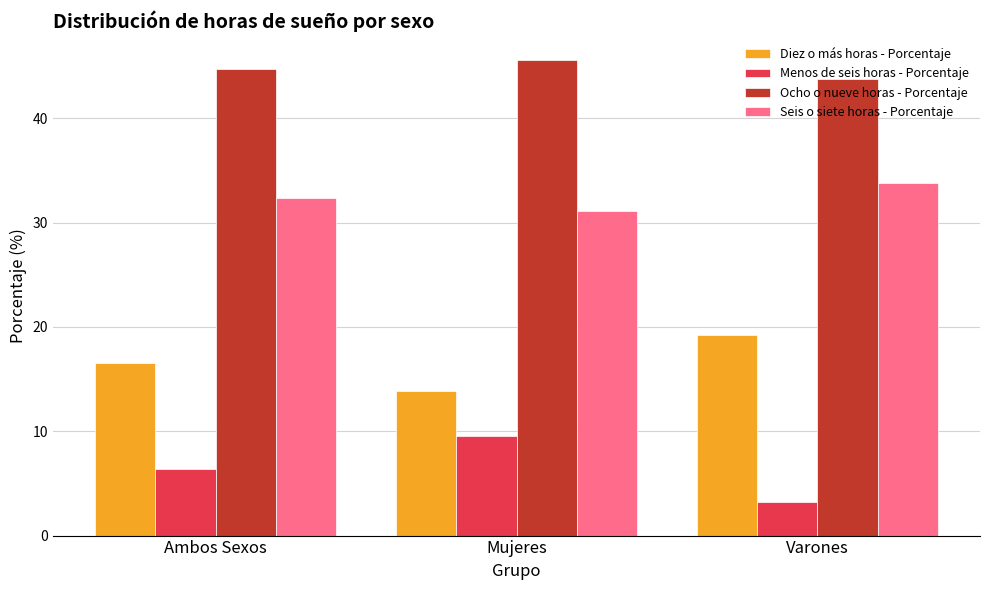

Count the Ocho o nueve horas - Porcentaje values in the range 43 to 45.

2